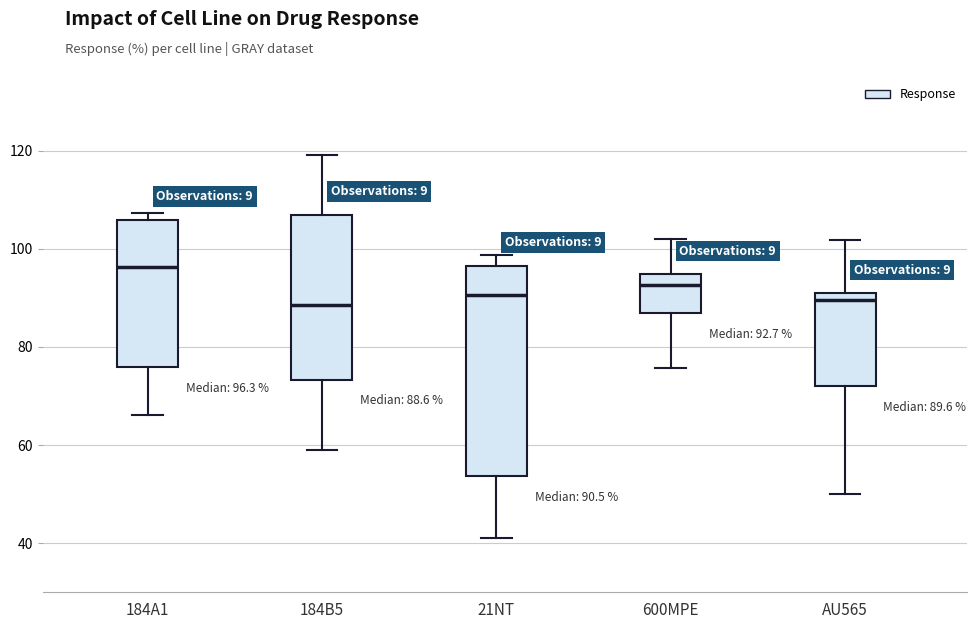

Which box has the highest median line?

184A1